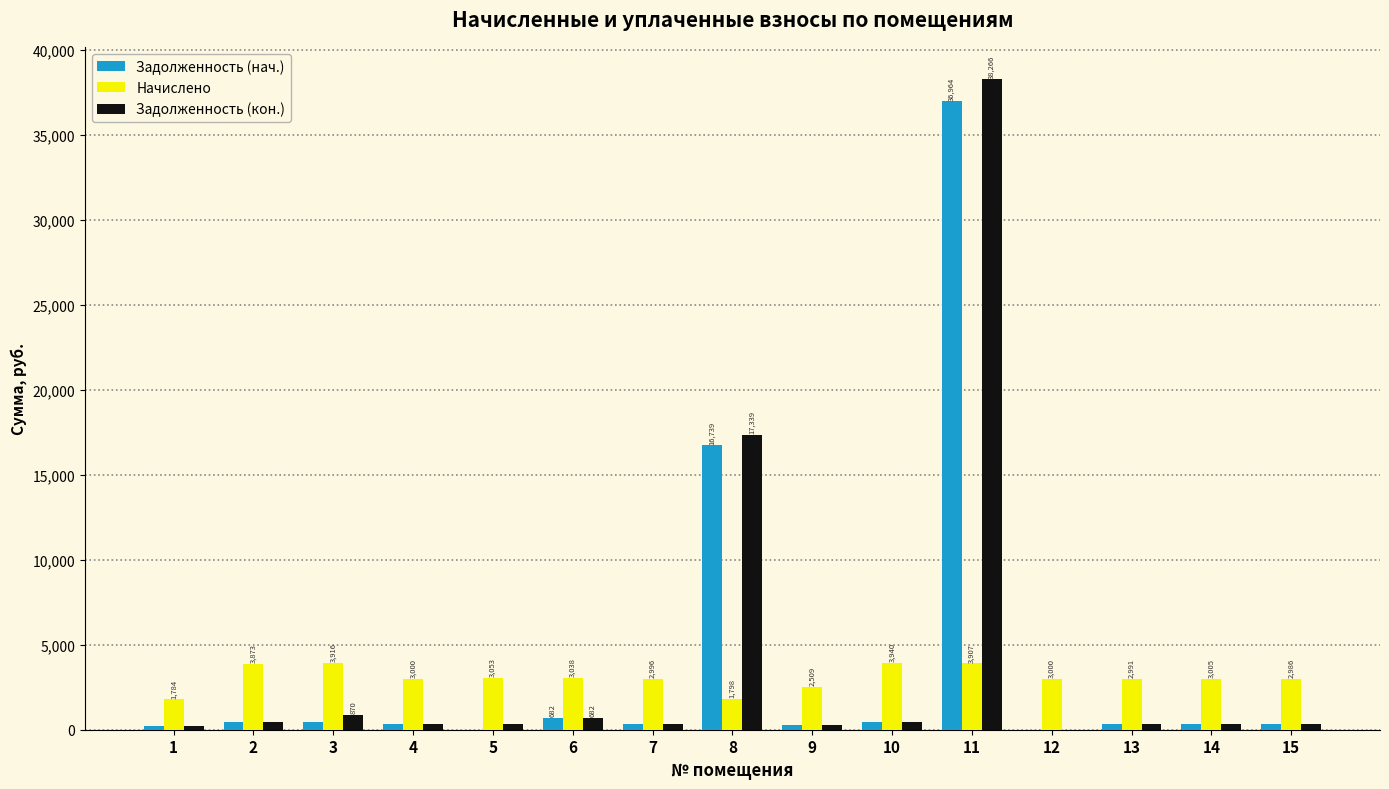

What is the highest value of the Задолженность (кон.) series?

38266.0